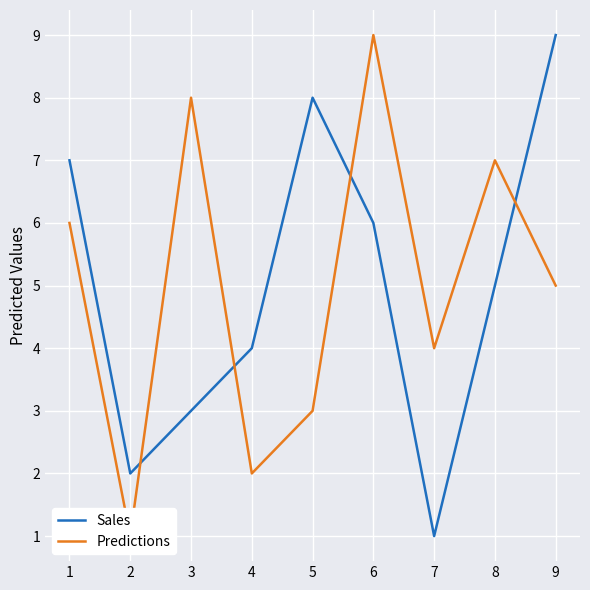

Which category has the highest value in the Sales series?

9